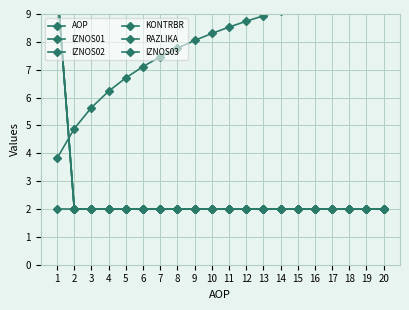

What is the maximum value for RAZLIKA?

10.0